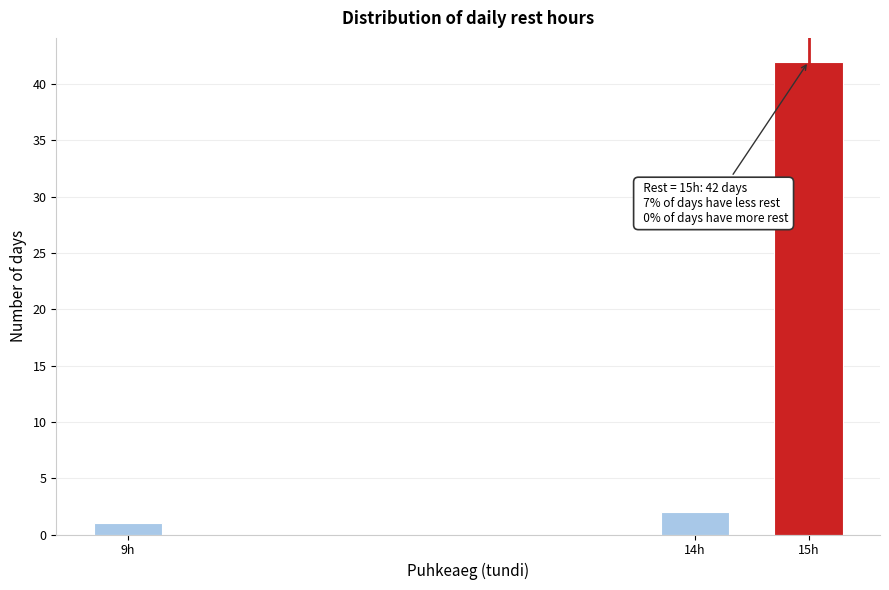

Reading left to right, list all the values displayed in this chart.

9h=1	14h=2	15h=42